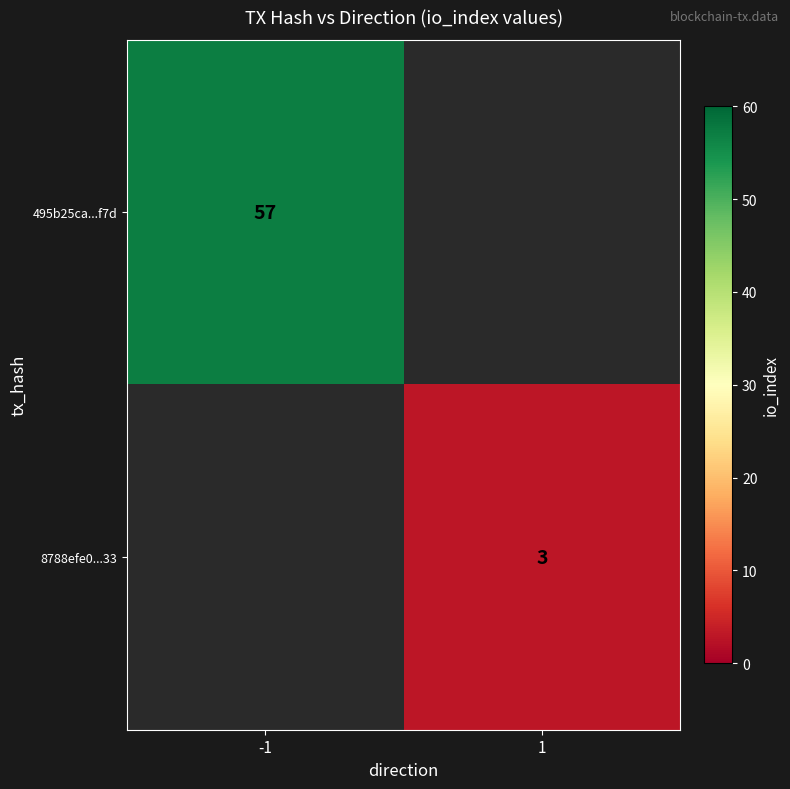

Is the value of 8788efe0...33 at 1 greater than the value of 495b25ca...f7d at -1?

No